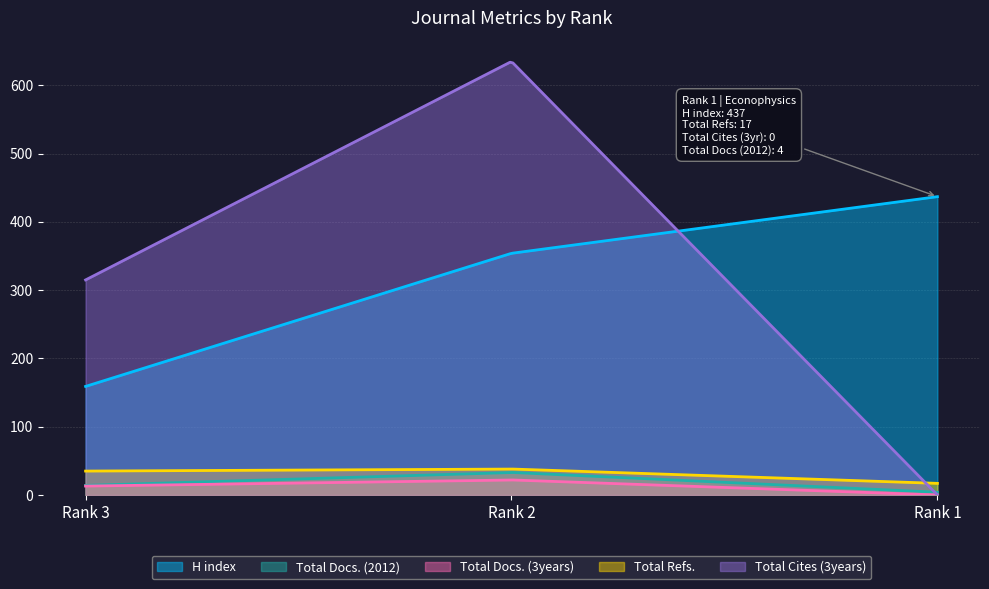

Rank the series at Rank 2 from highest to lowest value.

Total Cites (3years), H index, Total Refs., Total Docs. (2012), Total Docs. (3years)